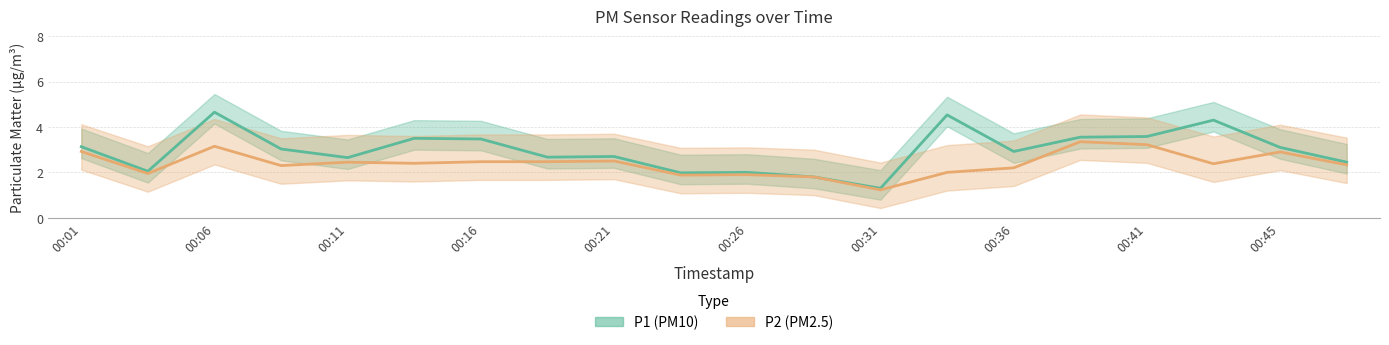

How many lines are shown in the chart?

2